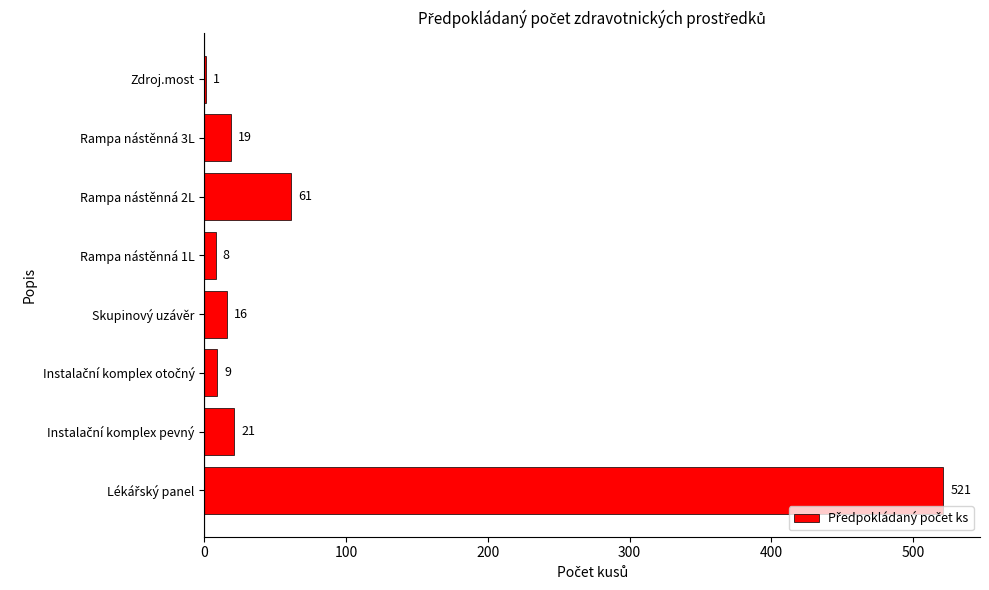

What is the sum of all values?

656